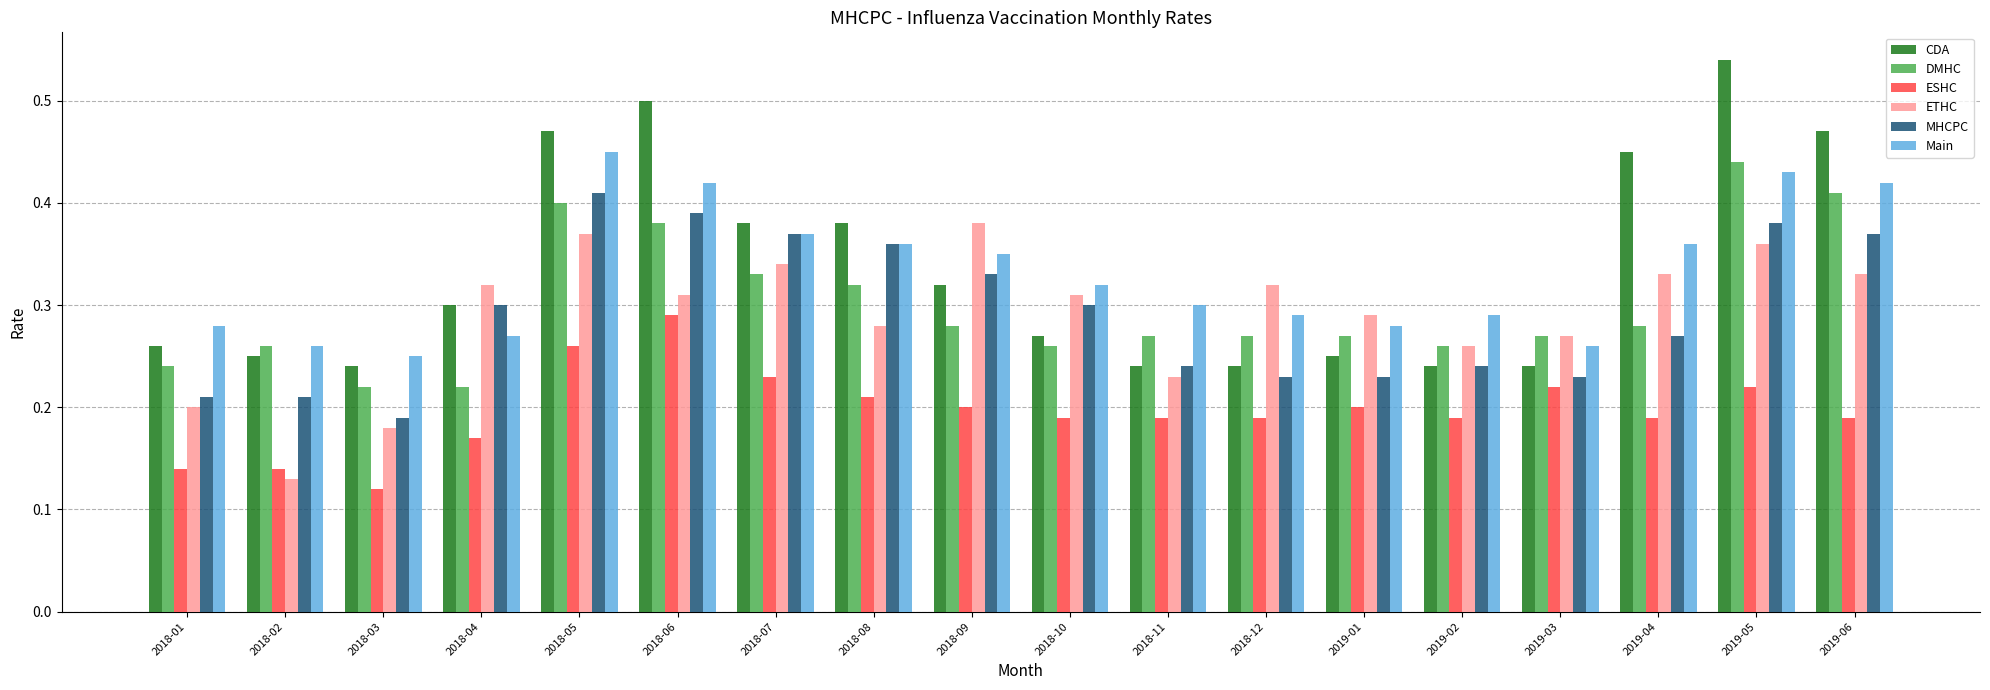

Which category has the highest value in the CDA series?

2019-05